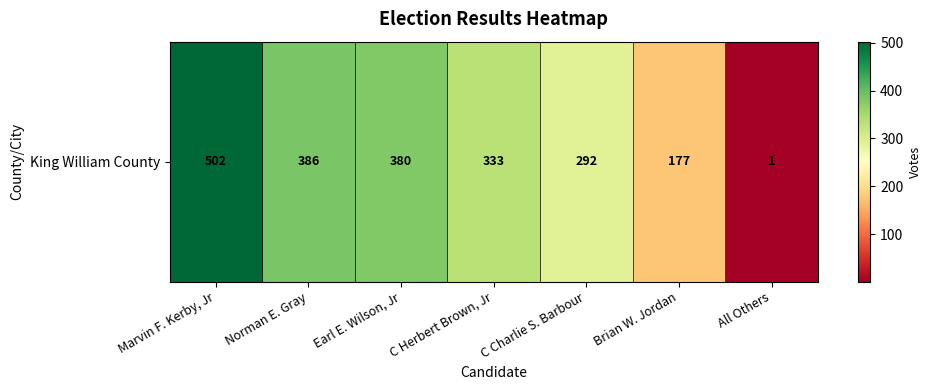

Reading left to right, transcribe all the data shown in this chart.

502	386	380	333	292	177	1